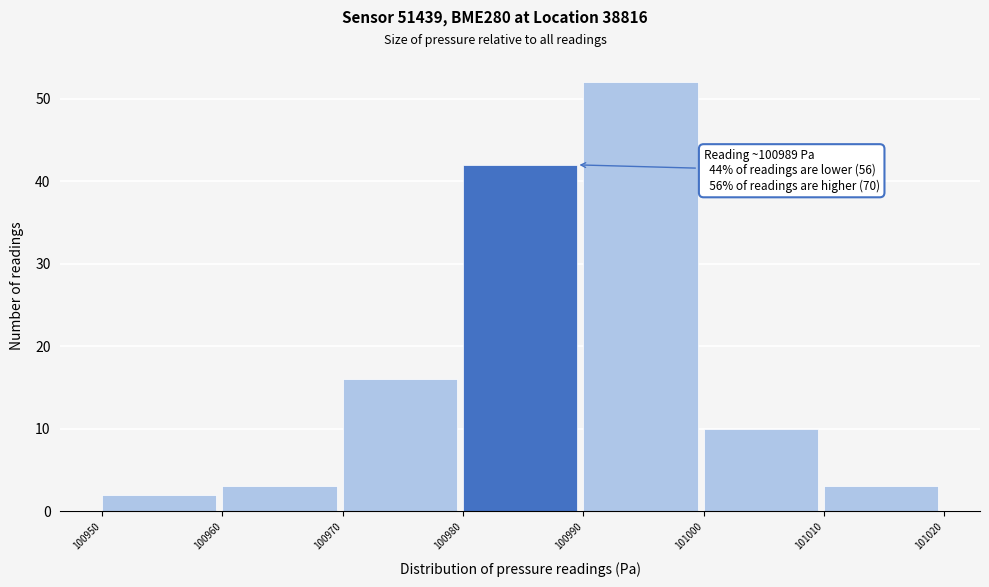

Which range on the x-axis has the tallest bar?

100990 to 101000